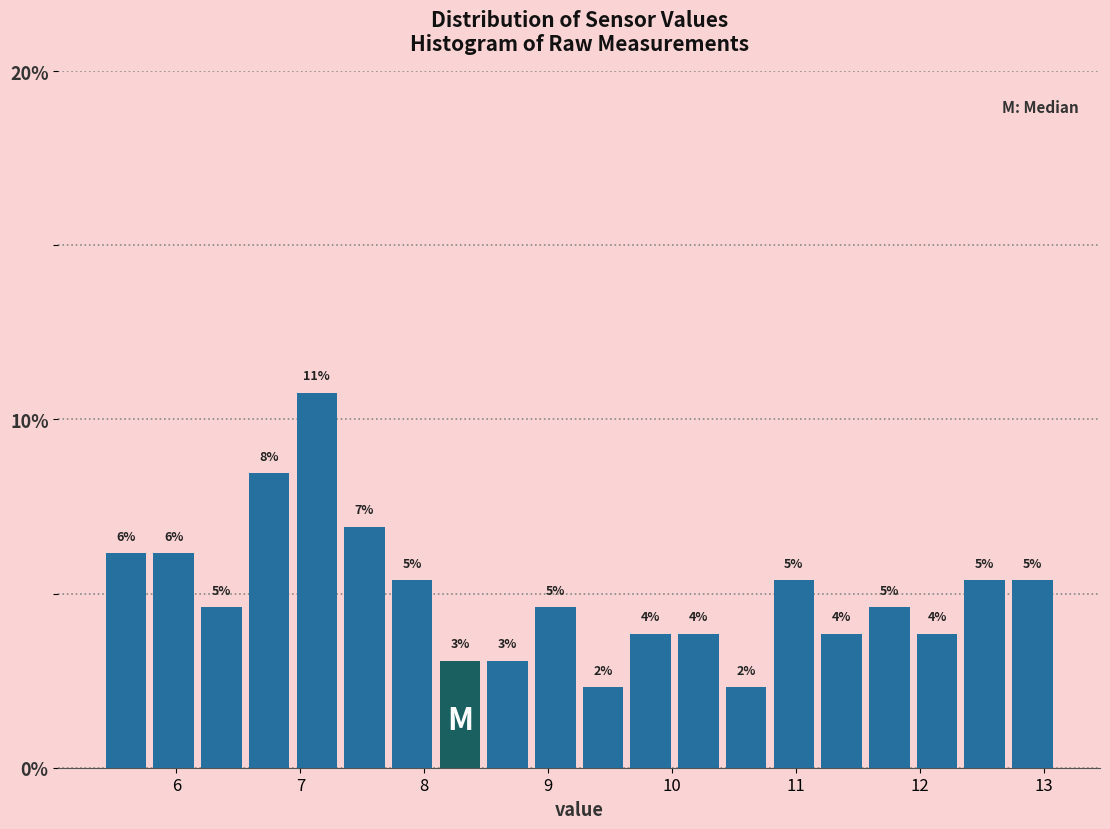

Read against the x-axis, roughly where is the centre of the tallest bar?

7.1